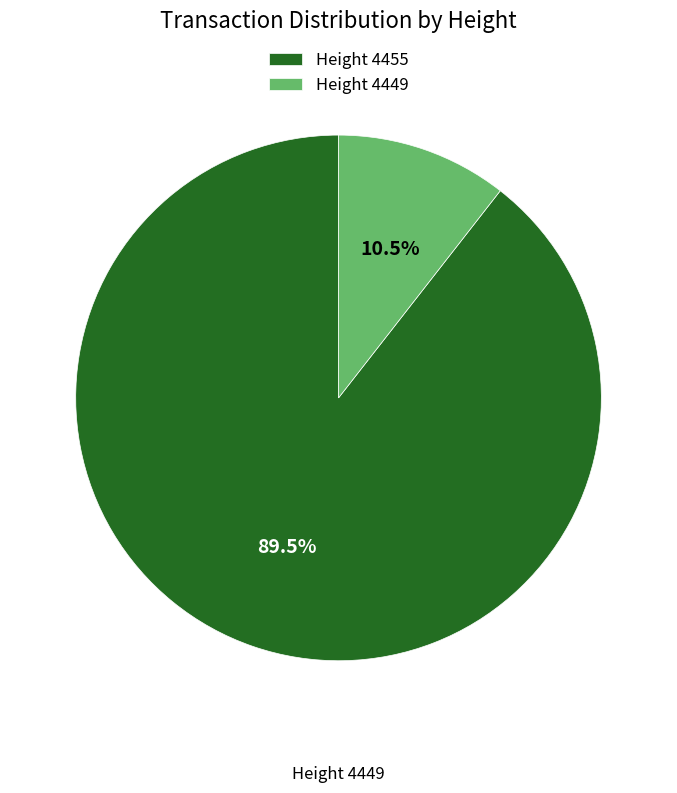

Is there any slice that represents more than half of the pie?

Yes